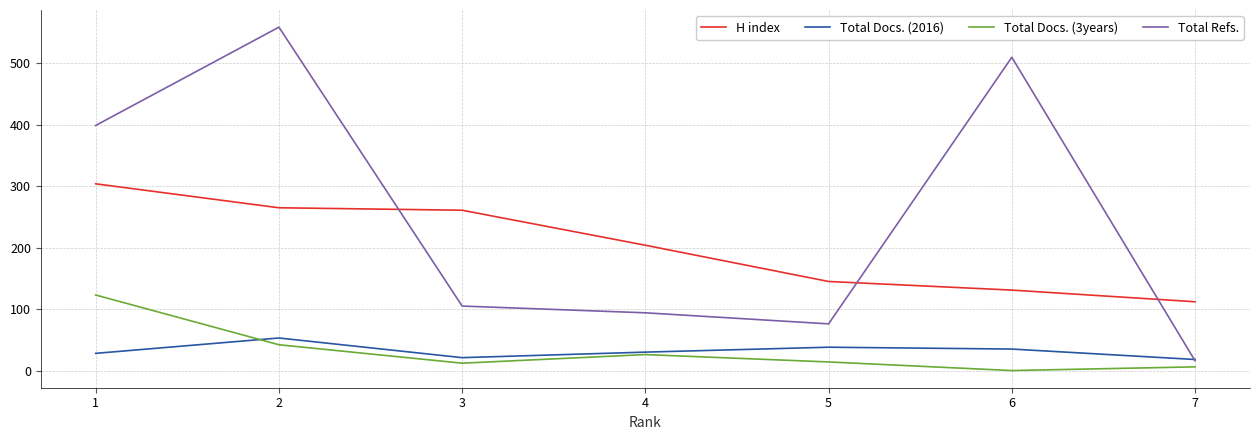

Between 2 and 4, which series saw the biggest shift?

Total Refs.